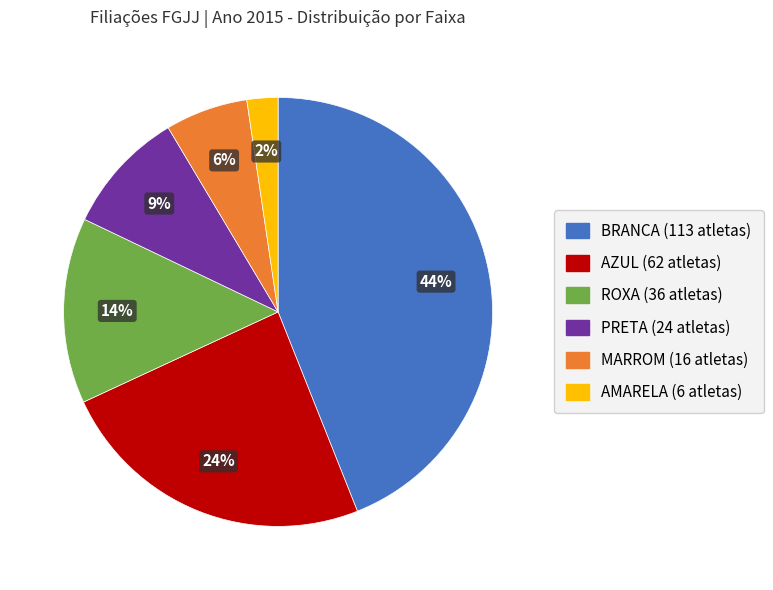

Is there a majority slice in this chart?

No